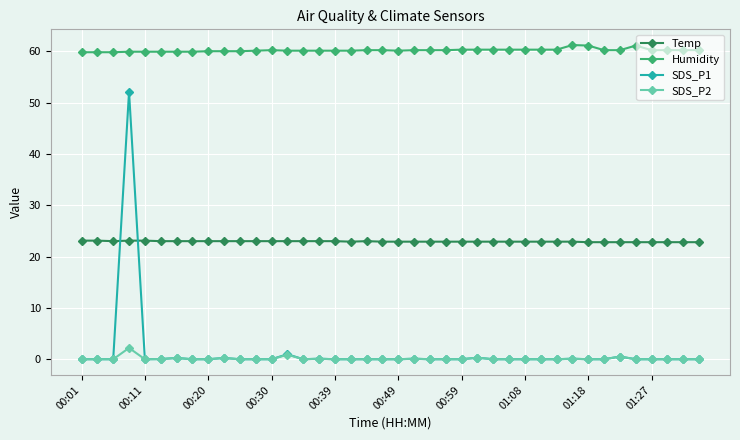

Does the chart display data point markers on the line(s)?

Yes